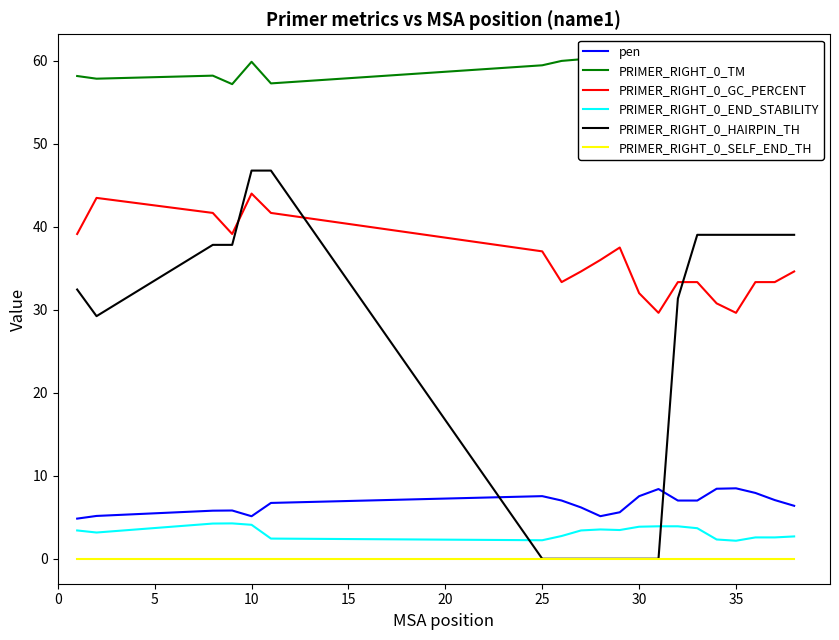

Which series ends up on top after the final intersection of PRIMER_RIGHT_0_HAIRPIN_TH and PRIMER_RIGHT_0_END_STABILITY?

PRIMER_RIGHT_0_HAIRPIN_TH